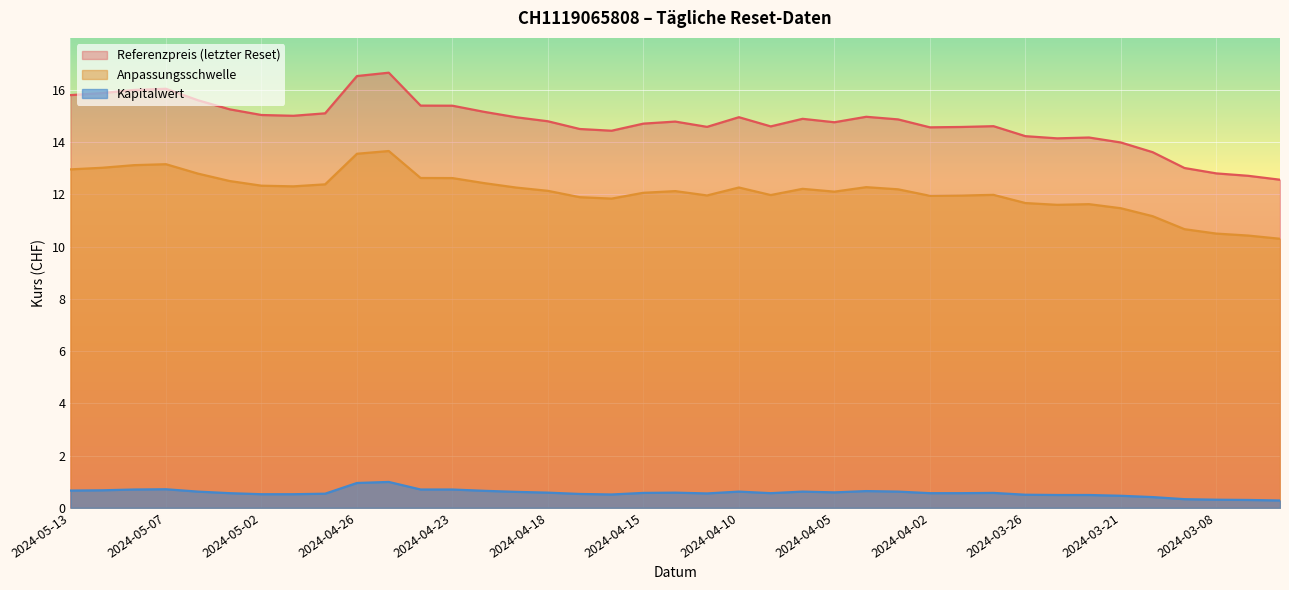

The value of Kapitalwert at 2024-04-04 is 0.6. True or false?

True